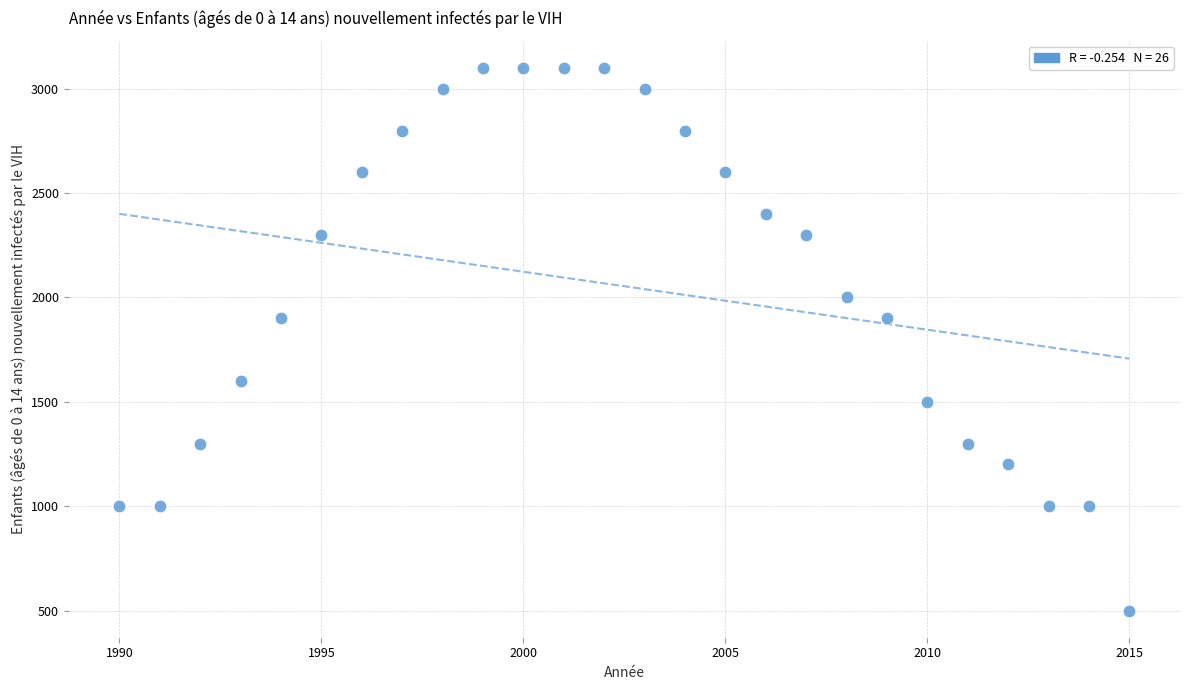

What is the range of Y values (max minus min)?

2600